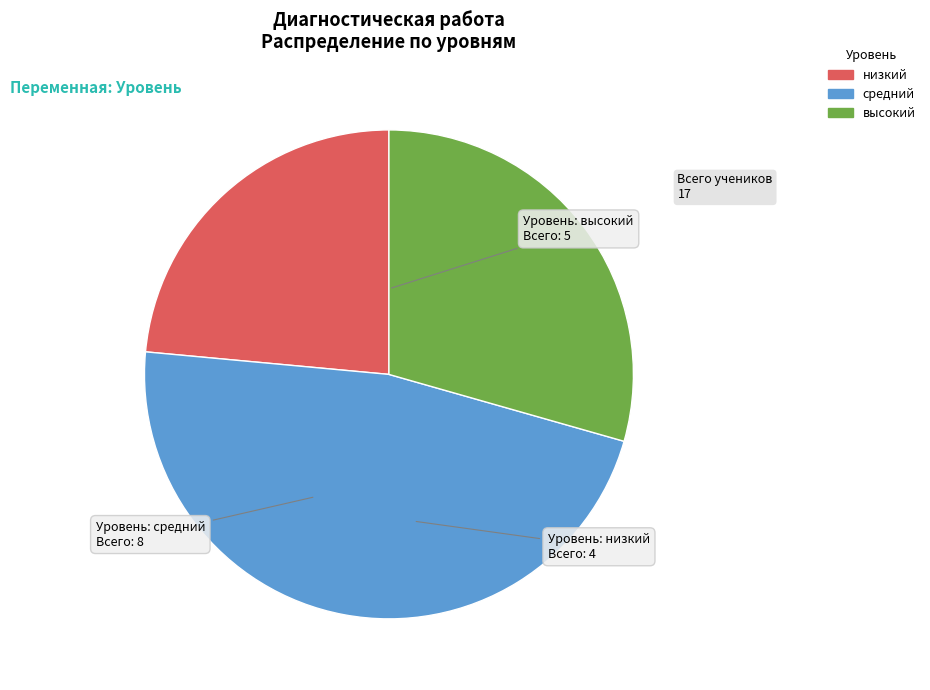

Combined, do высокий and средний account for over 50%?

Yes